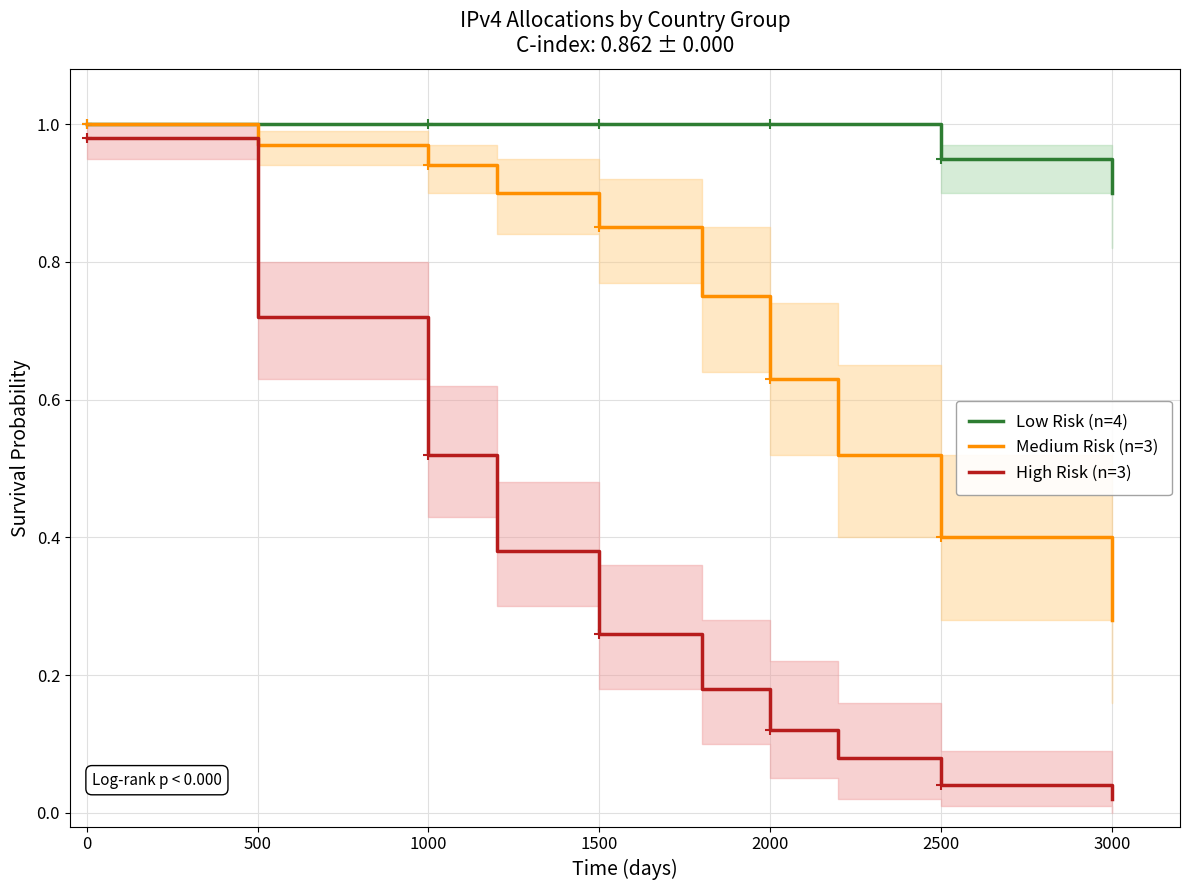

At how many categories does at least one series exceed 0?

10